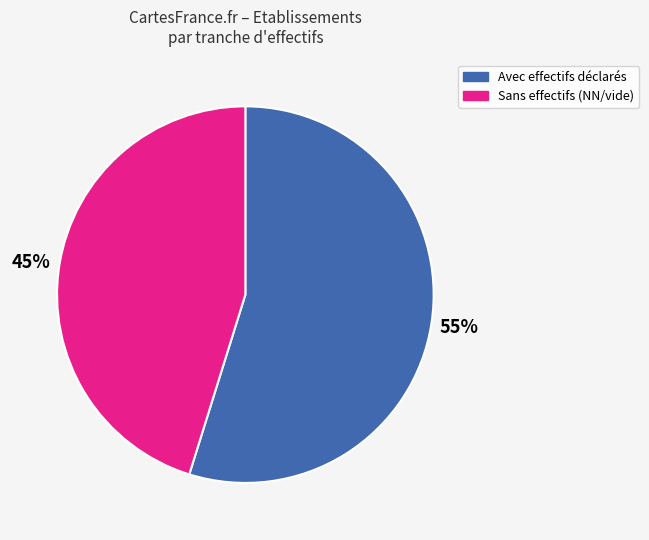

To the nearest percent, what is the average slice percentage?

50%